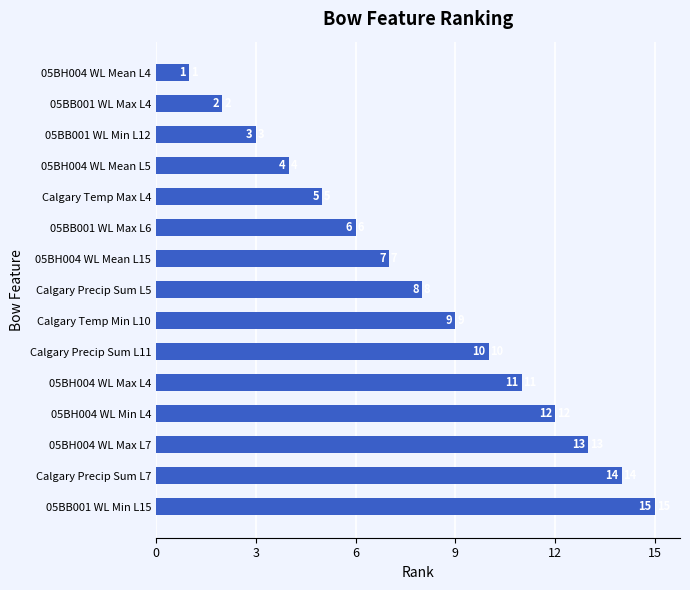

What is the change in value from 05BB001 WL Max L6 to 05BB001 WL Min L15?

+9